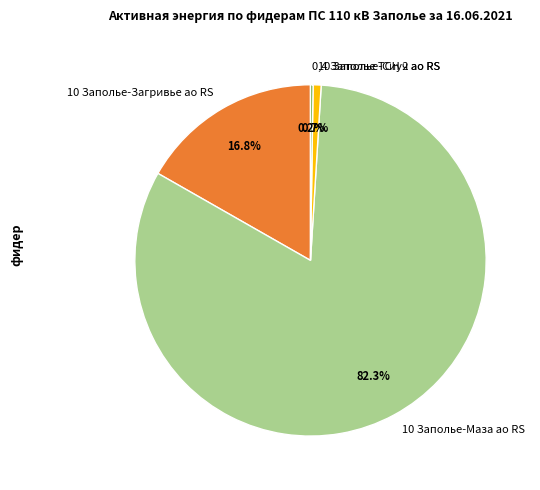

Combined, do 10 Заполье-Загривье ао RS and 10 Заполье-Сиуч ао RS account for over 50%?

No